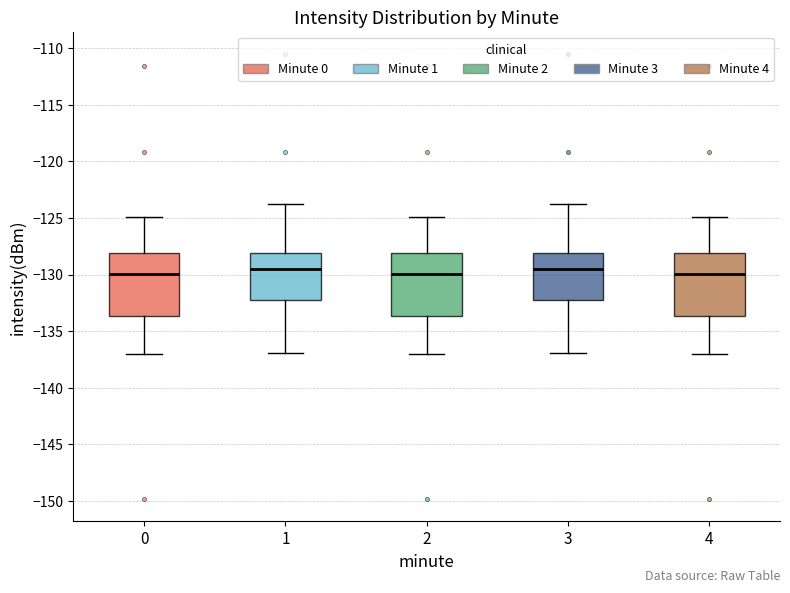

Reading left to right, read every box against the y-axis: the position of its median line, the range the box covers, and the ends of its whiskers. The values are not printed on the chart, so give them approximately, as read against the axis.

0: median -130.0, box -133.5 to -128.0, whiskers -137.0 to -125.0
1: median -129.5, box -132.5 to -128.0, whiskers -137.0 to -123.5
2: median -130.0, box -133.5 to -128.0, whiskers -137.0 to -125.0
3: median -129.5, box -132.5 to -128.0, whiskers -137.0 to -123.5
4: median -130.0, box -133.5 to -128.0, whiskers -137.0 to -125.0